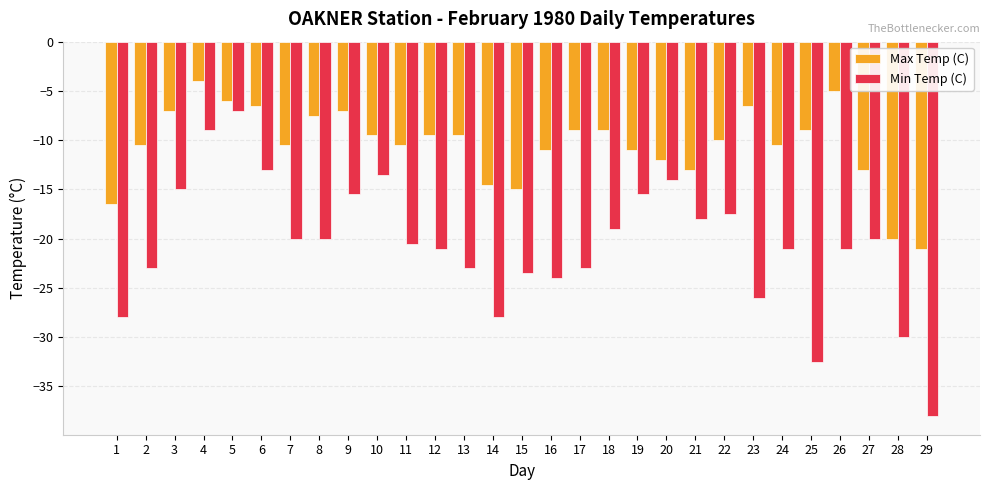

Which category has the lowest value in the Max Temp (C) series?

29